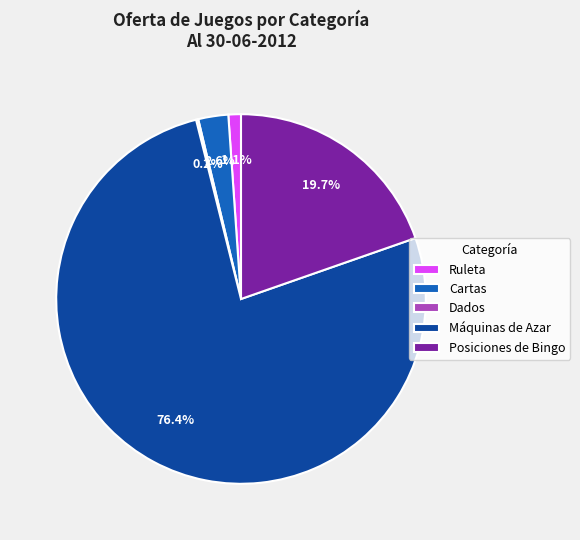

Is Ruleta the majority of the pie?

No